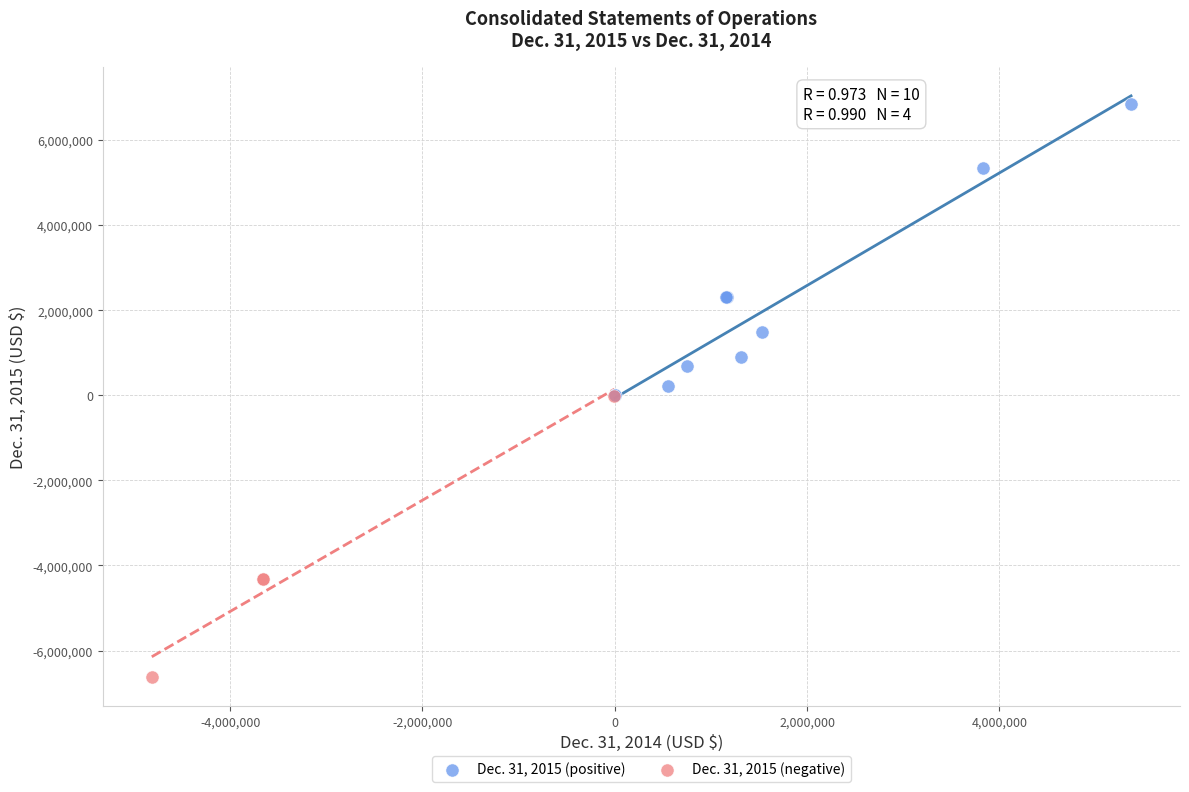

Which series reaches the minimum Y coordinate?

Dec. 31, 2015 (negative)